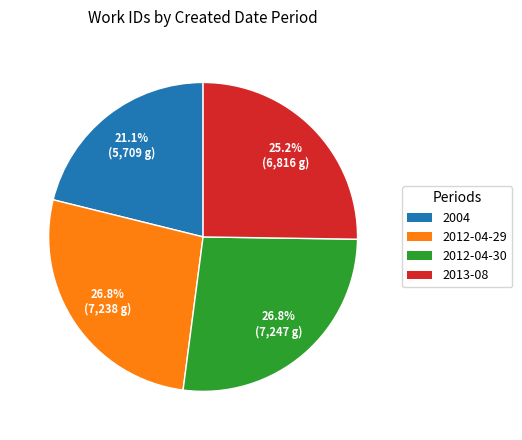

Which category has the smallest portion of the pie?

2004